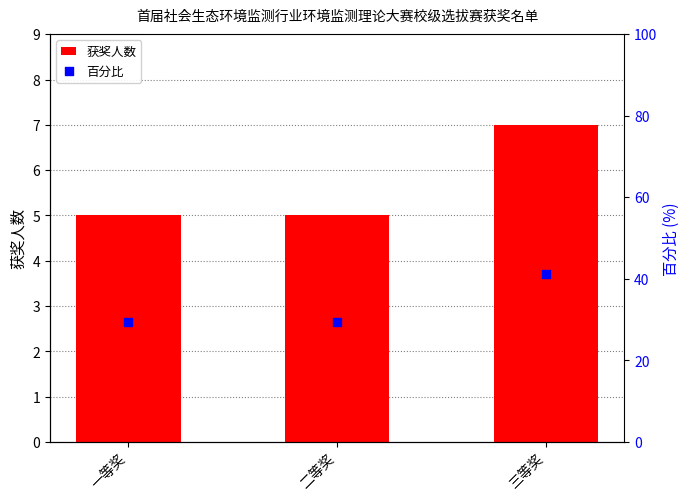

At which category is the sum across all series the highest?

三等奖